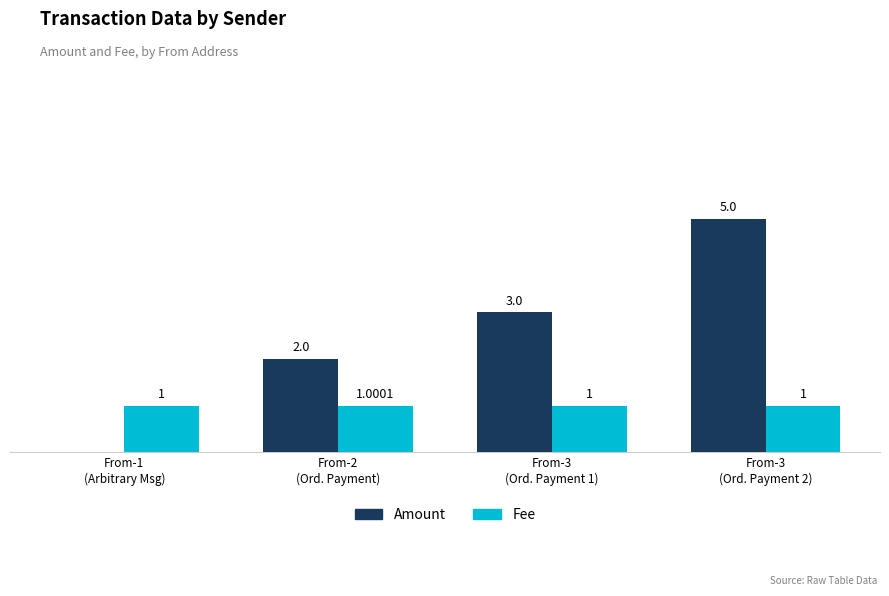

Which series has the largest total across all categories?

Amount